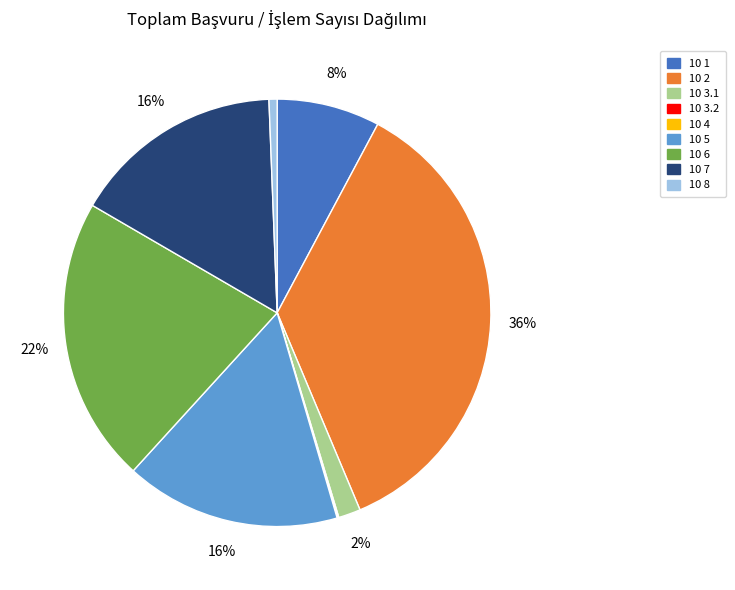

Is it true that 10 1 is 17% of the pie?

False